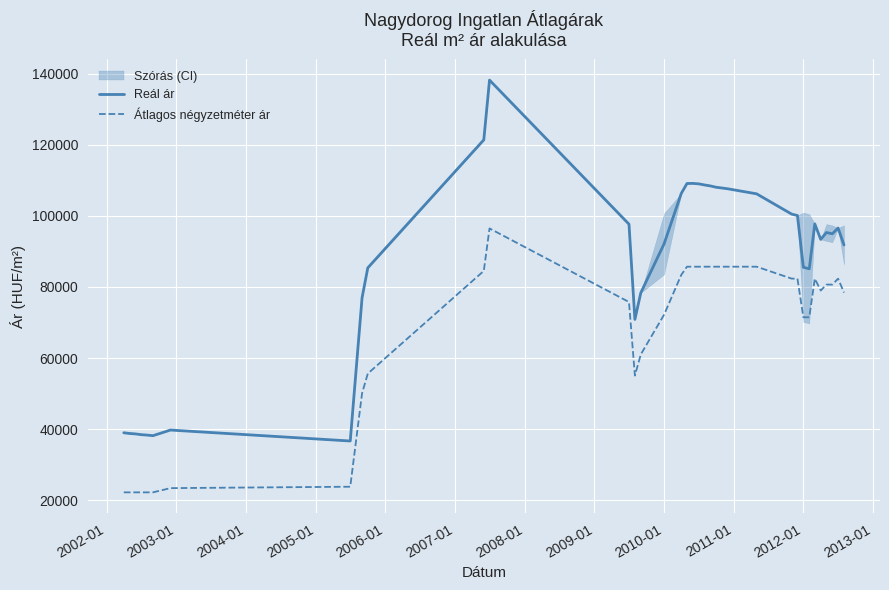

What is the minimum value for Reál ár?

36671